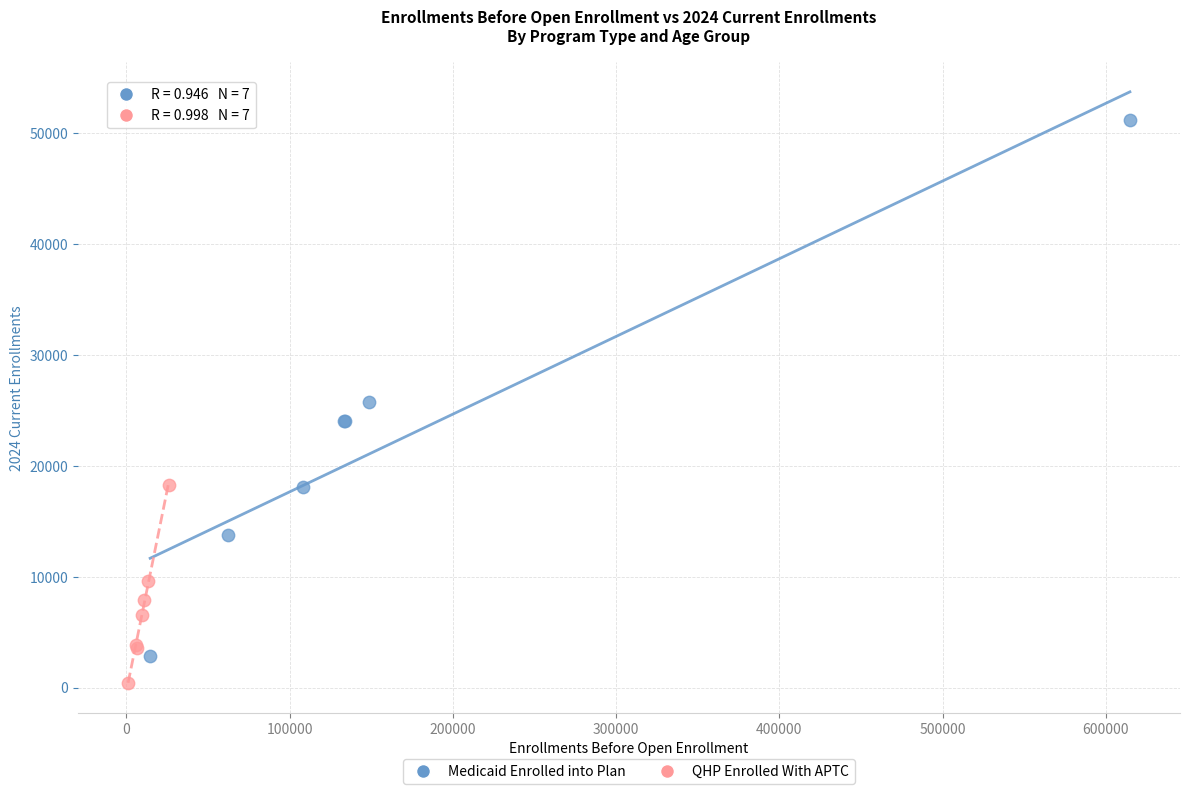

Which series has the widest spread of Y values?

Medicaid Enrolled into Plan